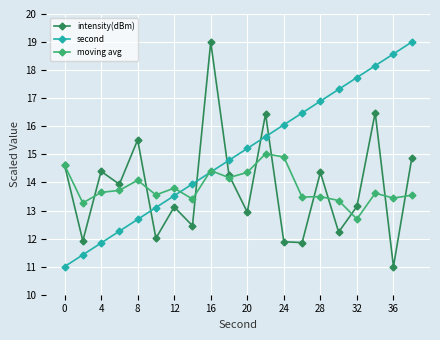

True or false: second has more than 1 interior local peaks.

False